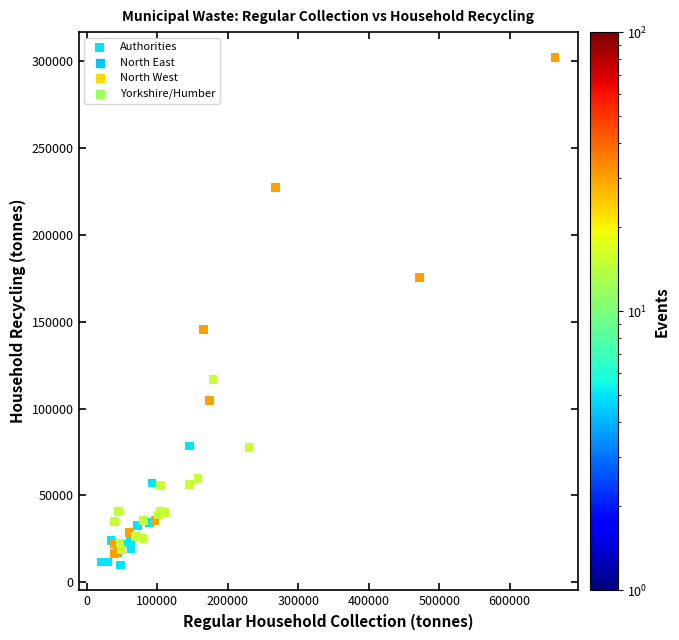

What Y value in the scatter plot is closest to 155996?

145571